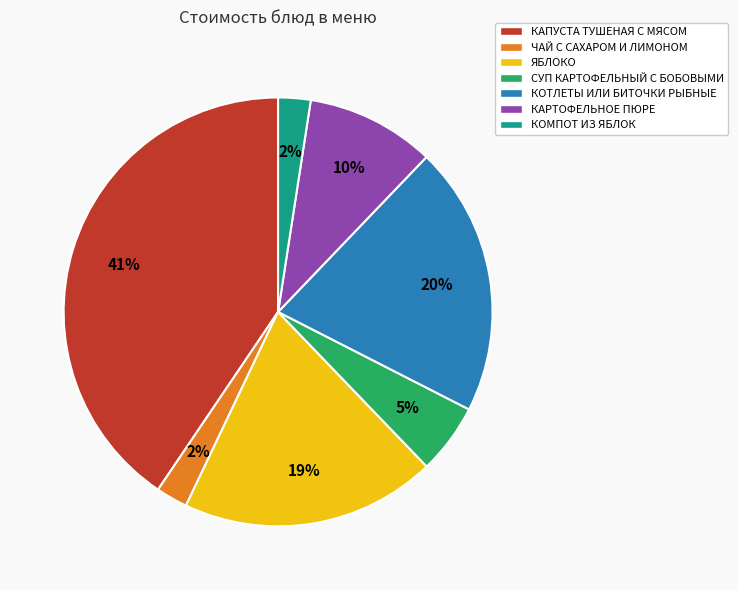

Which slice is the largest?

КАПУСТА ТУШЕНАЯ С МЯСОМ